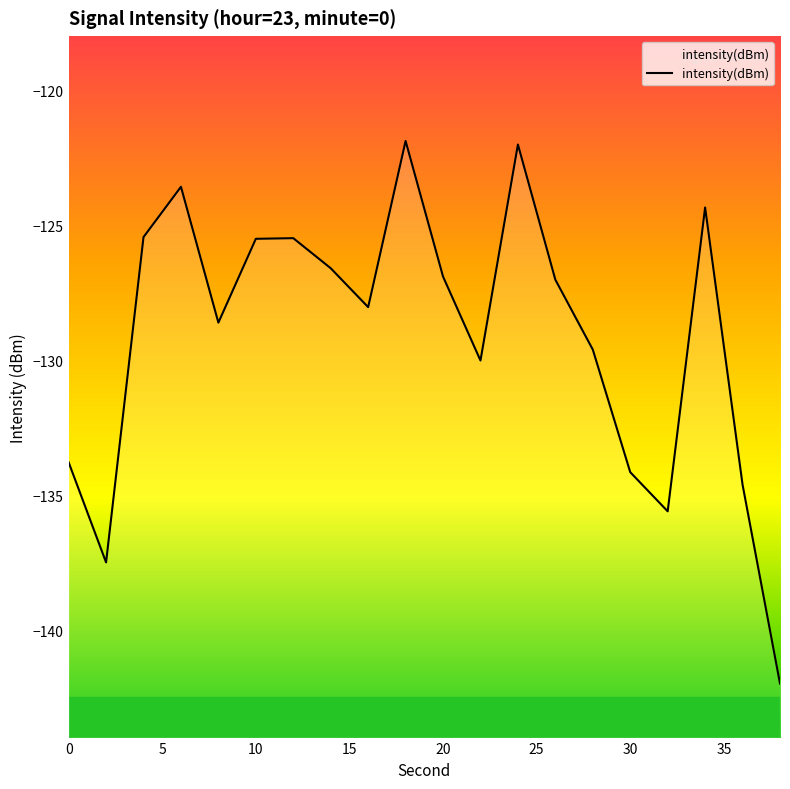

Where is the first local minimum?

5